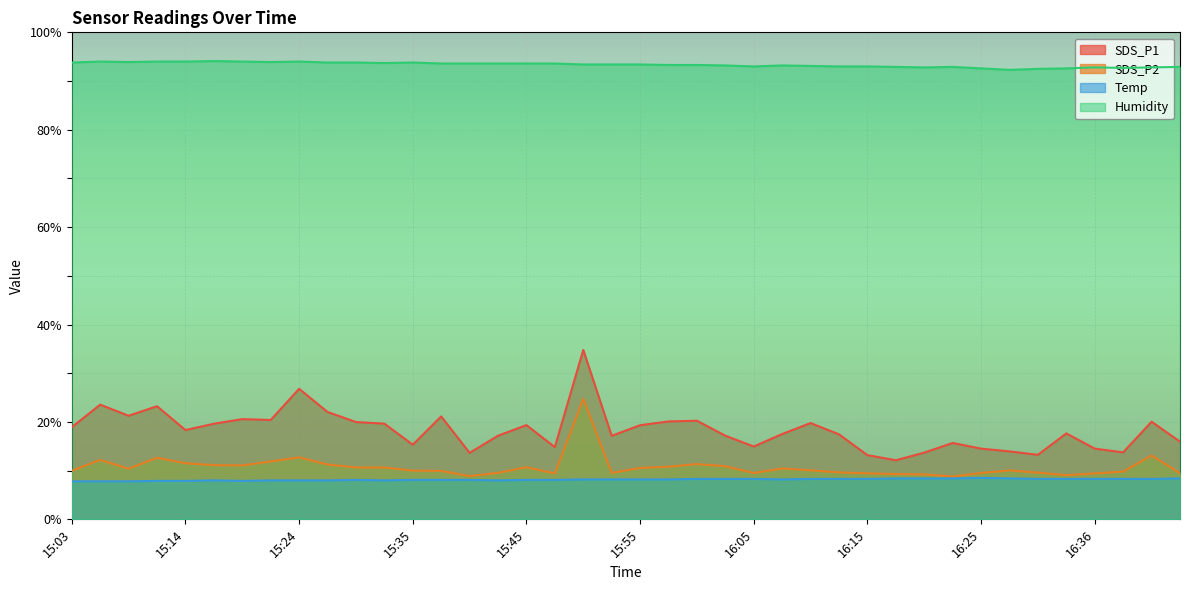

Where is SDS_P1 nearest to the value 23?

15:12